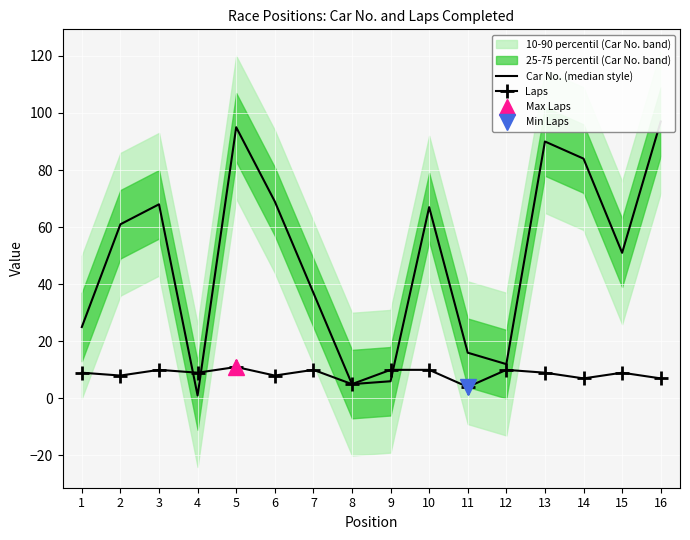

How many data points in Car No. (median style) are less than 61?

8